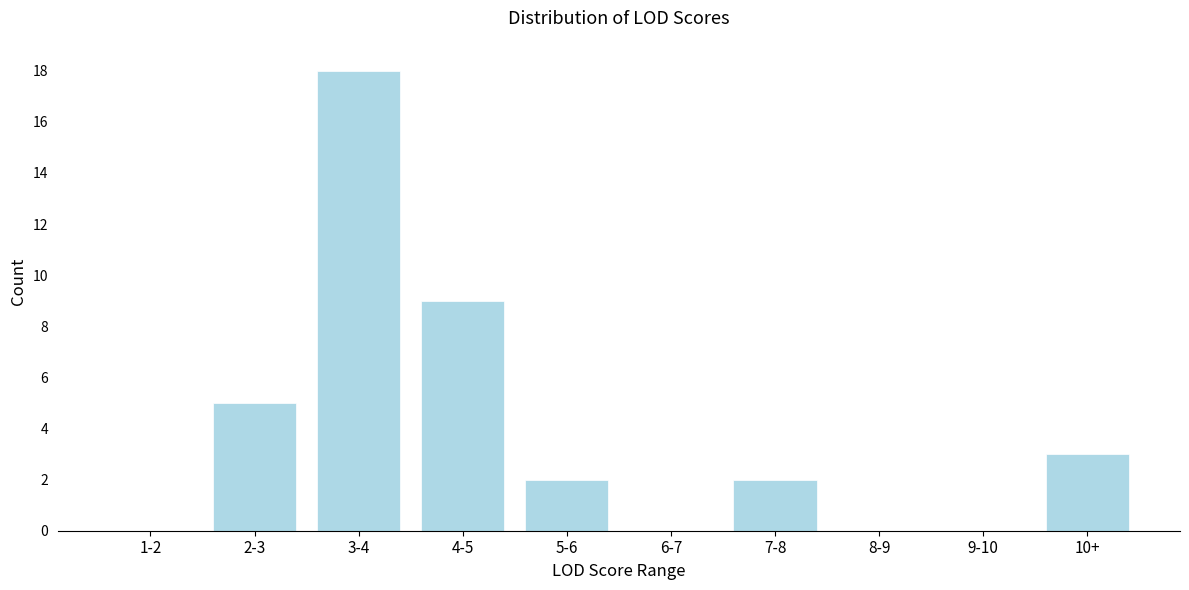

Reading right to left, what are all the values shown in this chart?

10+=3	9-10=0	8-9=0	7-8=2	6-7=0	5-6=2	4-5=9	3-4=18	2-3=5	1-2=0